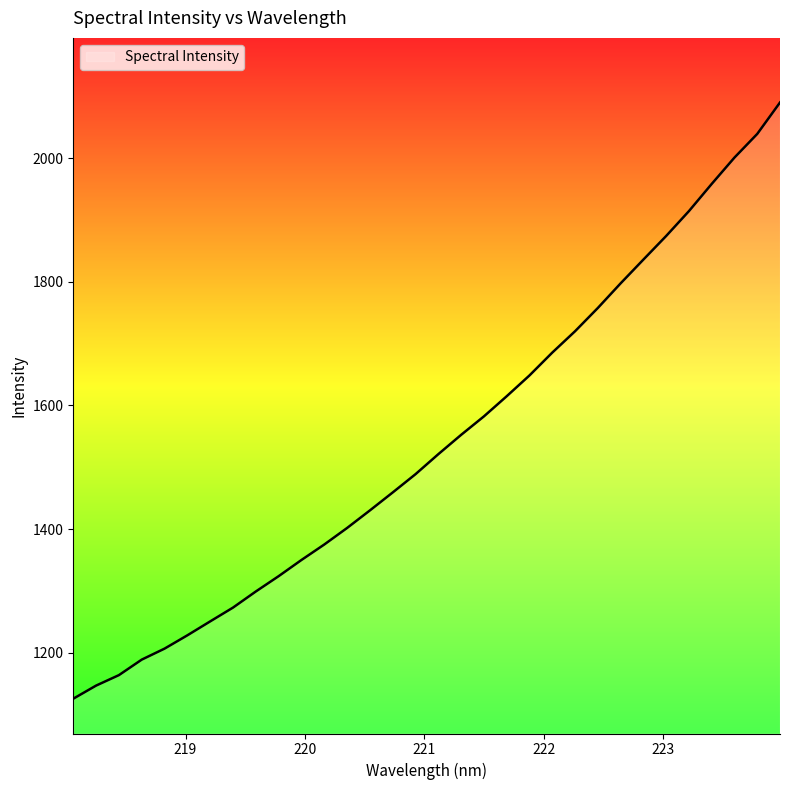

What is the maximum value shown in the chart?

2090.0